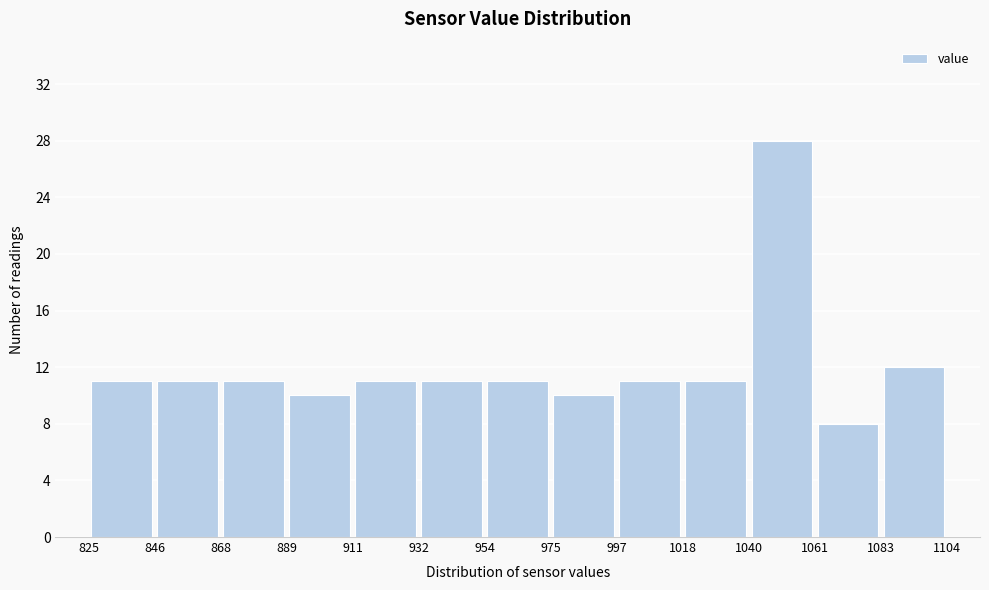

Which range on the x-axis has the tallest bar?

1040 to 1061